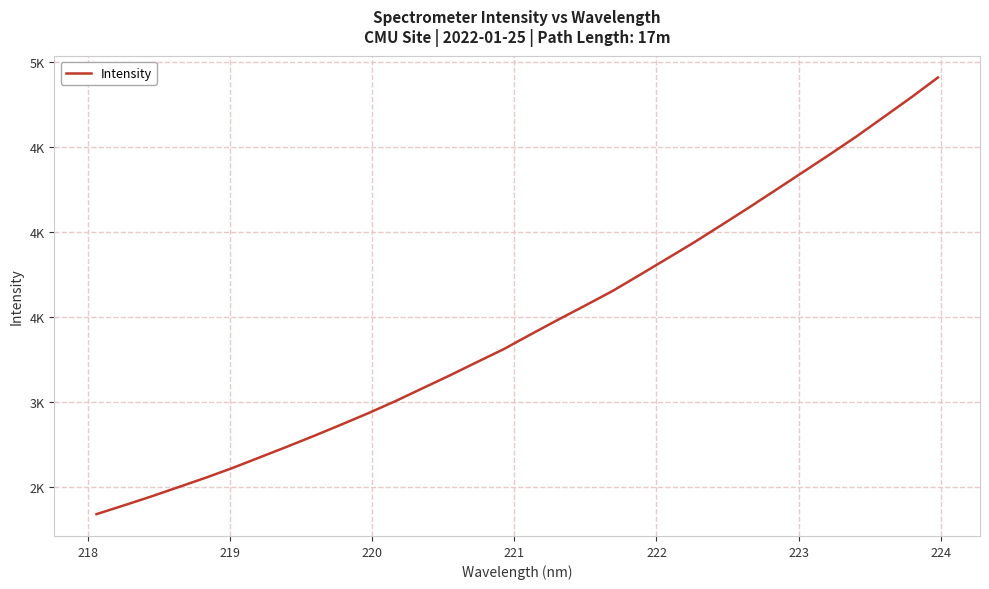

Does the chart display data point markers on the line(s)?

No